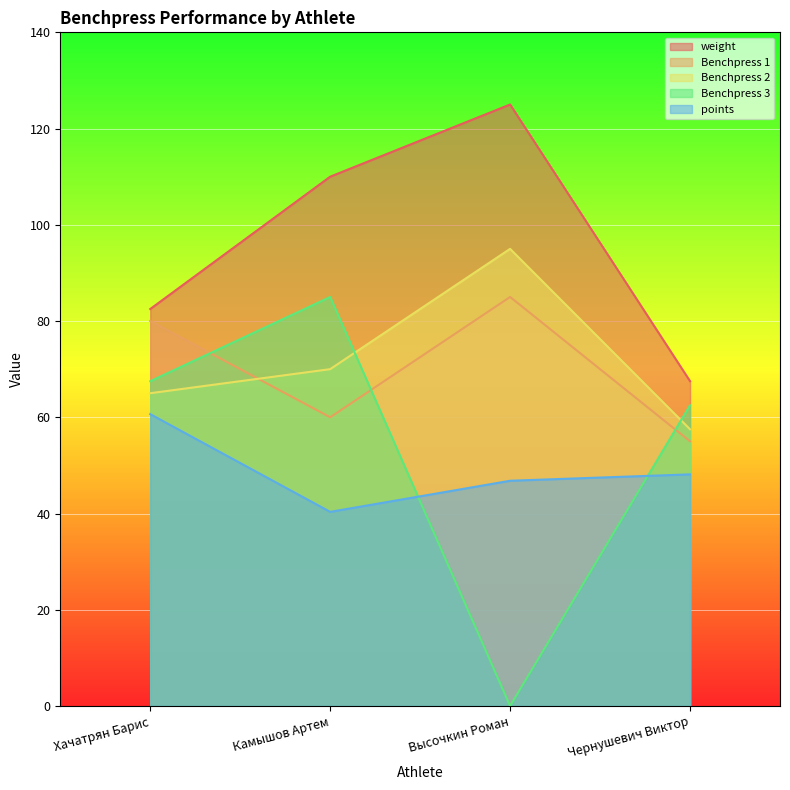

True or false: points and Benchpress 1 intersect in this chart.

False